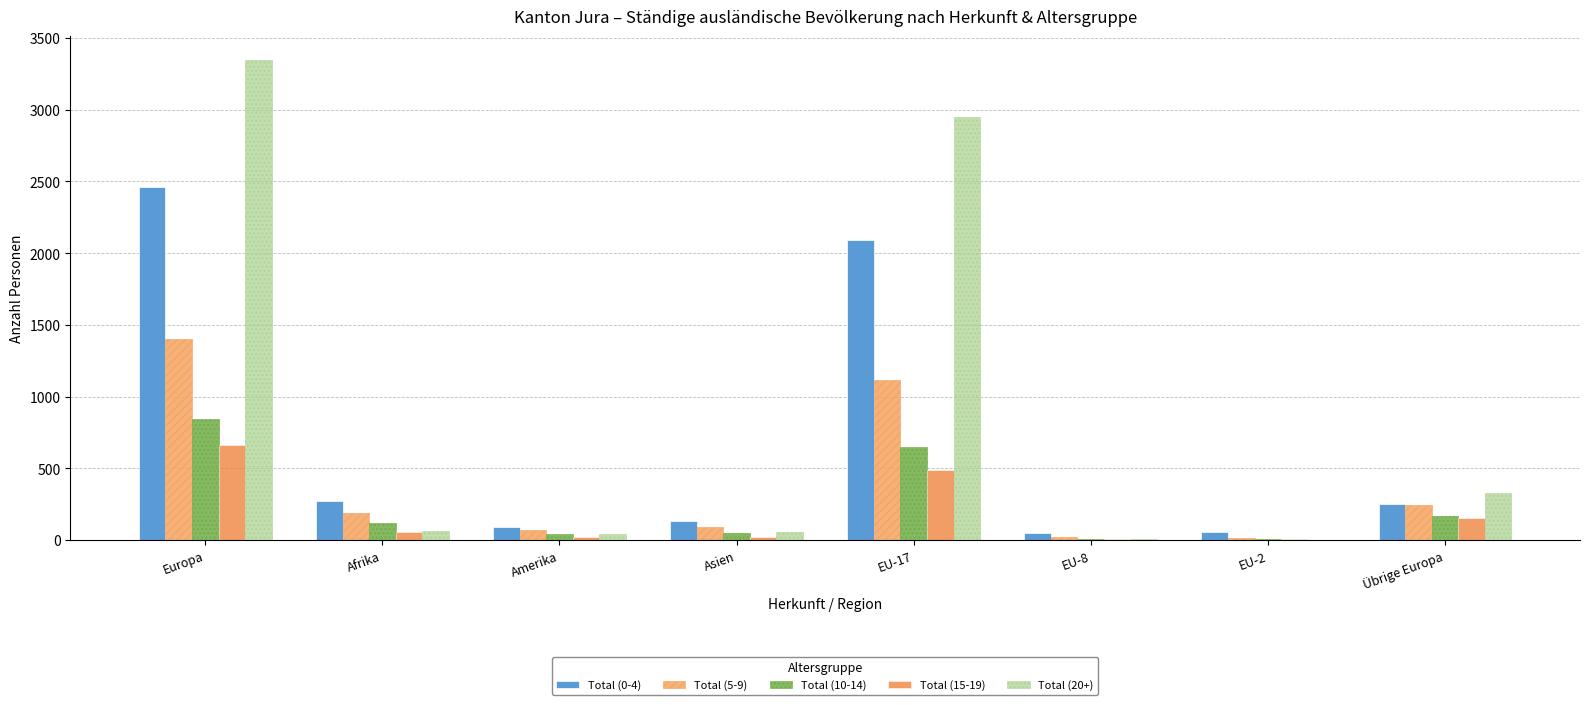

What is the greatest value displayed?

3346